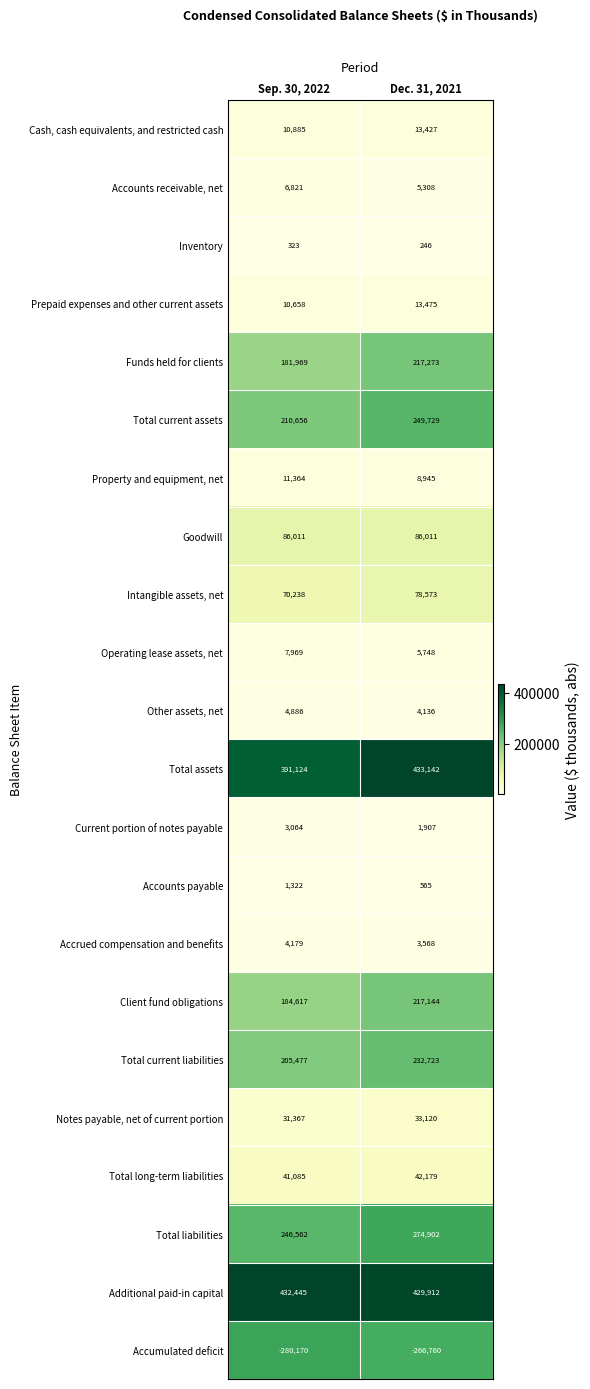

What is the total value across all series at Sep. 30, 2022?

1862852